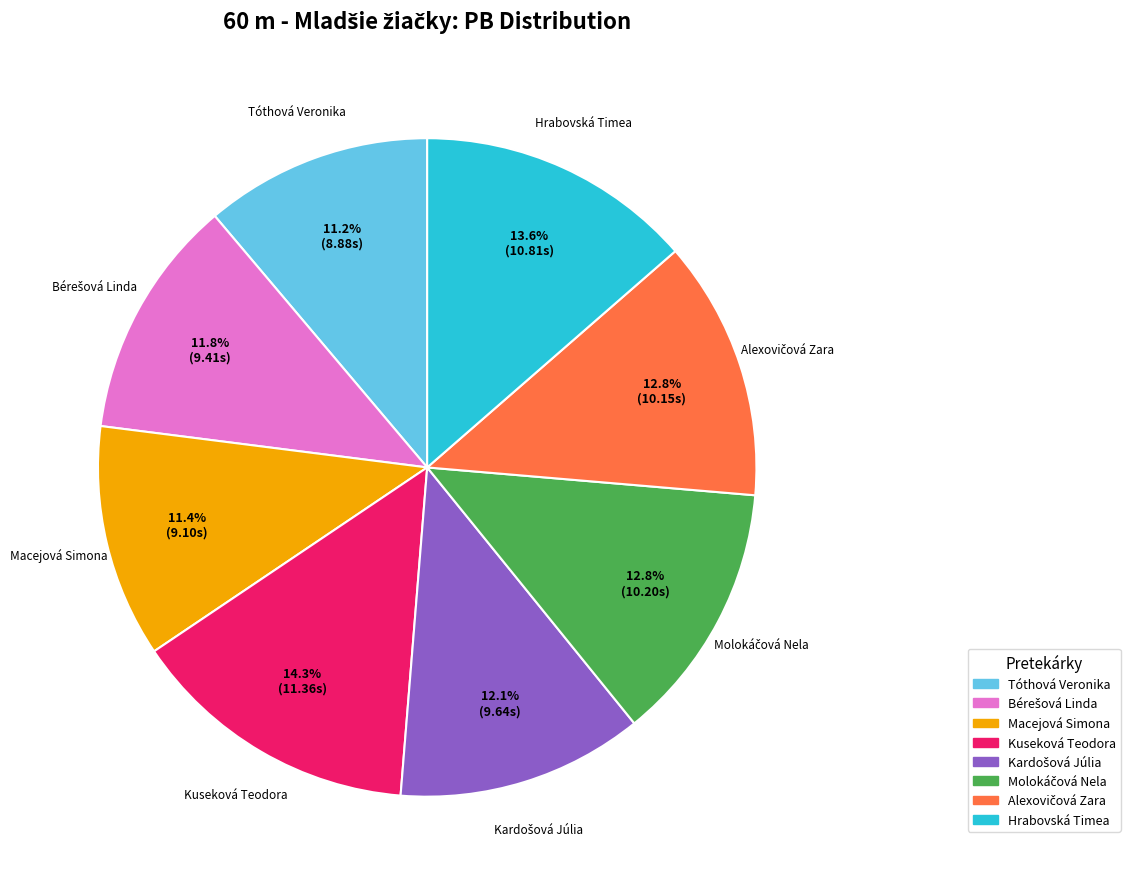

How much of the chart is everything except Hrabovská Timea?

86.4%